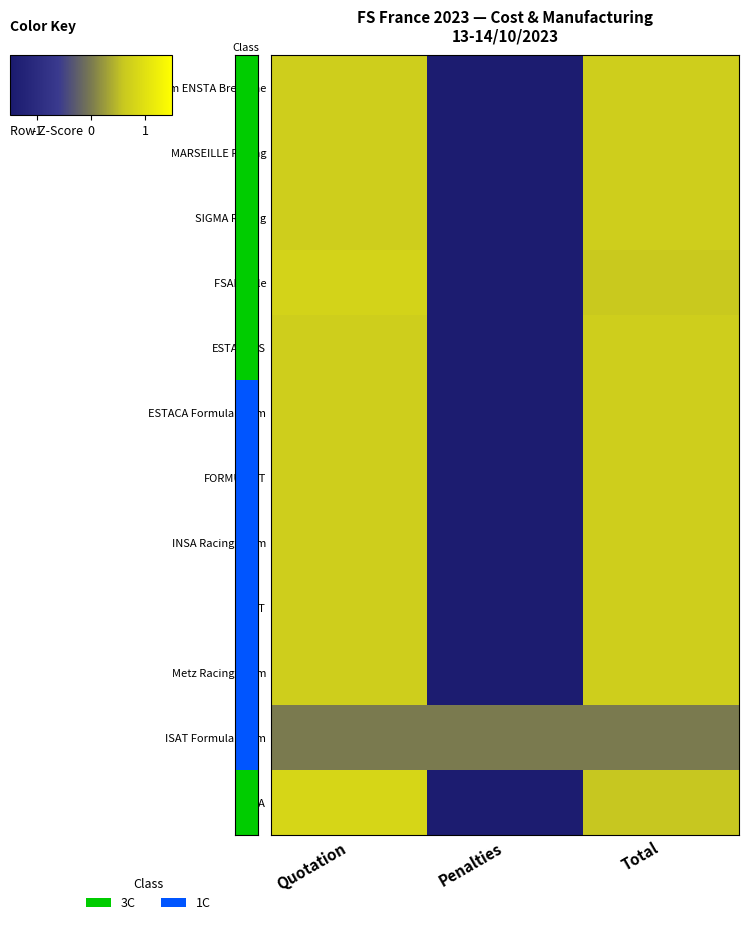

List the series in order of their peak value, highest first.

EPSA, FSAM Lille, Racing Team ENSTA Bretagne, FORMUL'UT, INSA Racing Team, Metz Racing Team, MARSEILLE Racing, SIGMA Racing, ESTACARS, ESTACA Formula Team, EFST, ISAT Formula Team